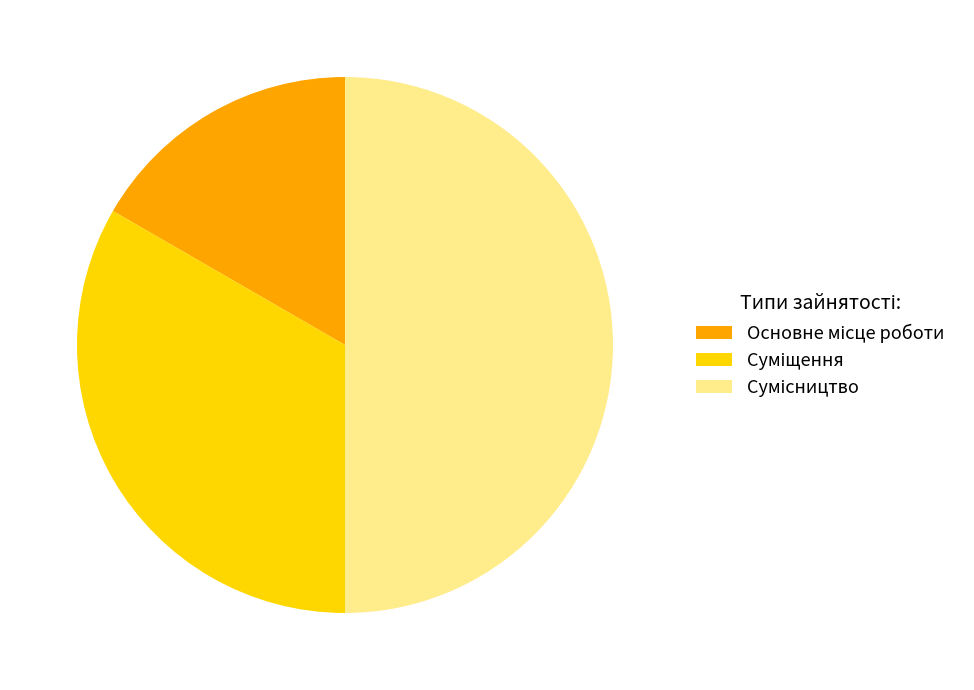

To the nearest percent, what is the difference between the largest and smallest slice percentages?

33%